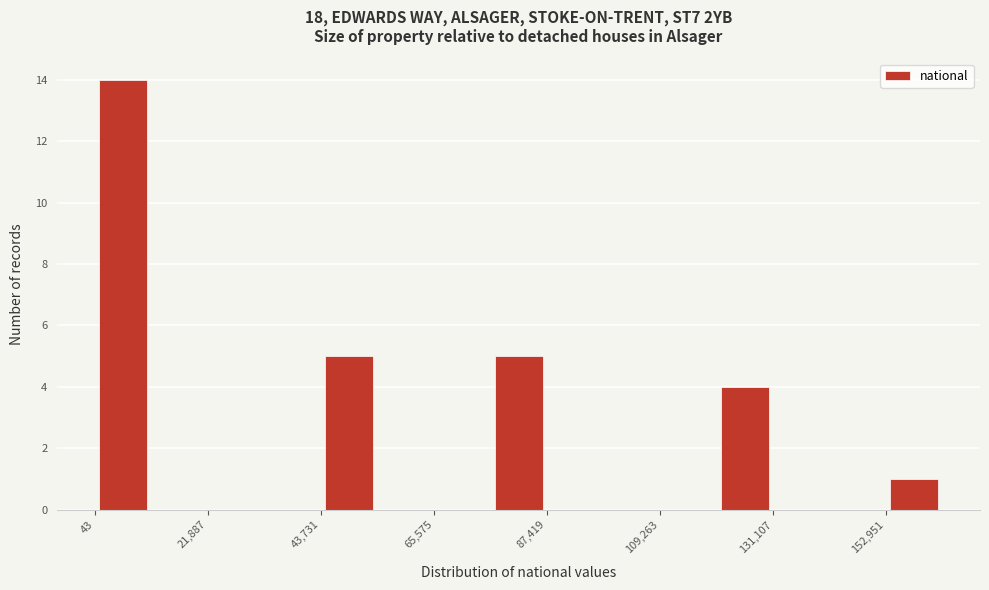

Read against the x-axis, roughly where is the centre of the tallest bar?

5000